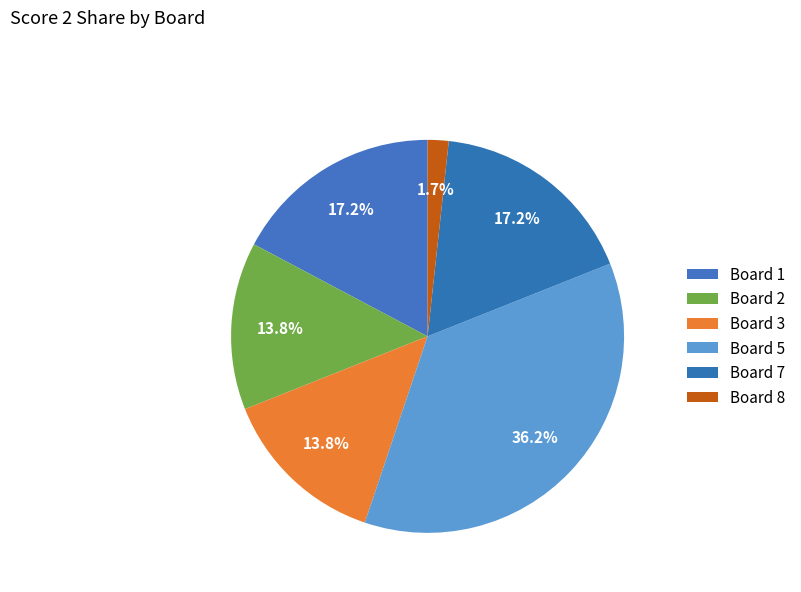

What percentage is NOT represented by Board 3?

86.2%